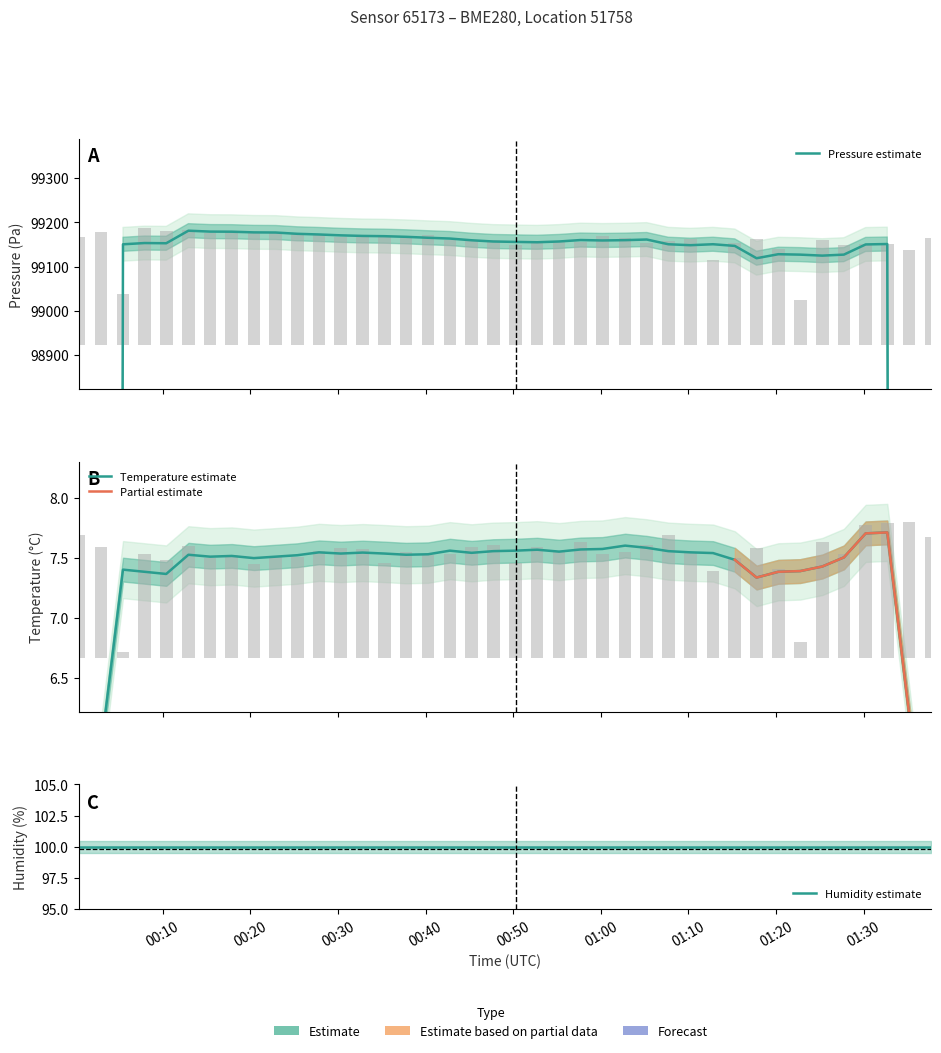

What is the value of the pressure bar at the 12th from the left?

250.2